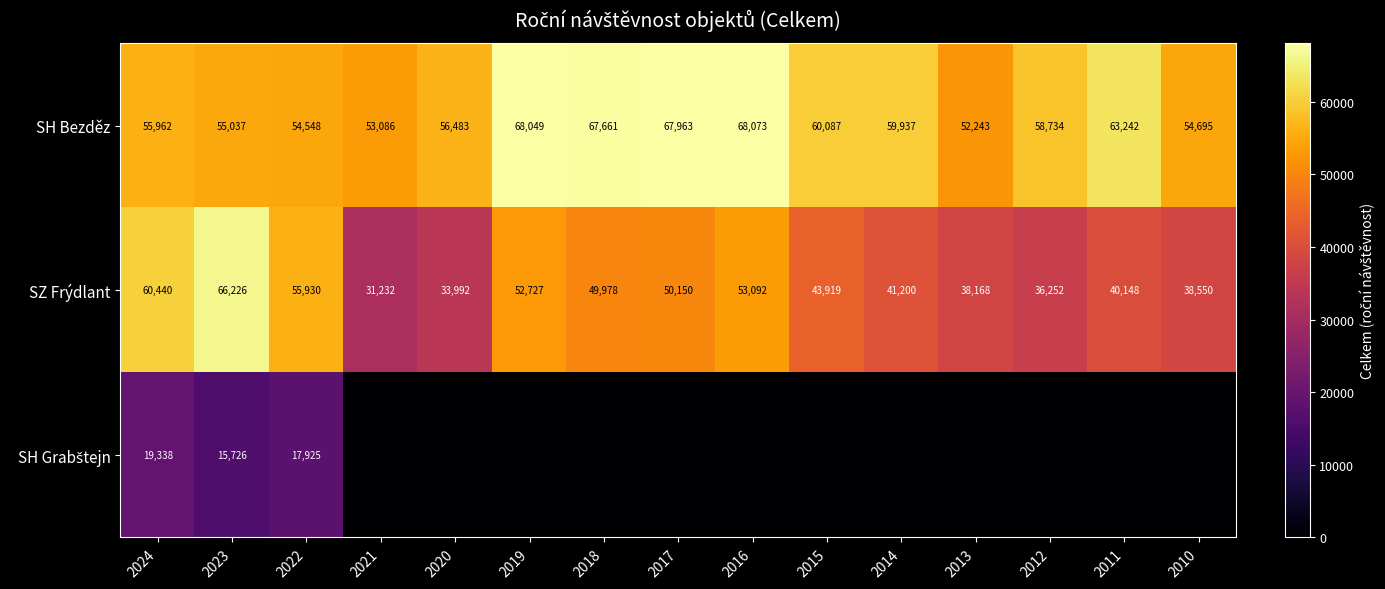

Is it true that SZ Frýdlant equals 52727 at 2019?

True